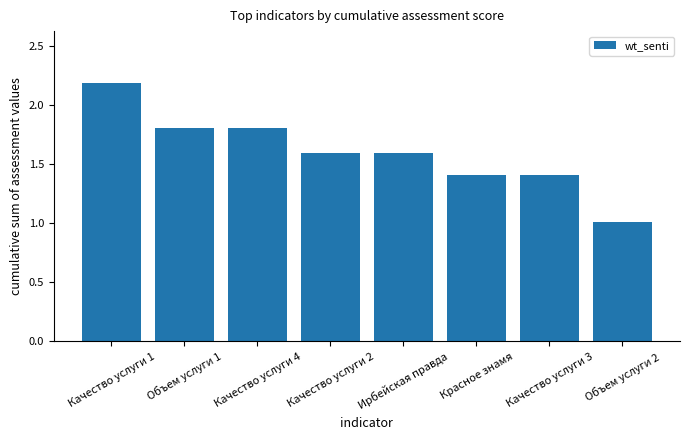

Reading left to right, extract all data points from this chart.

2.2	1.8	1.8	1.6	1.6	1.4	1.4	1.0